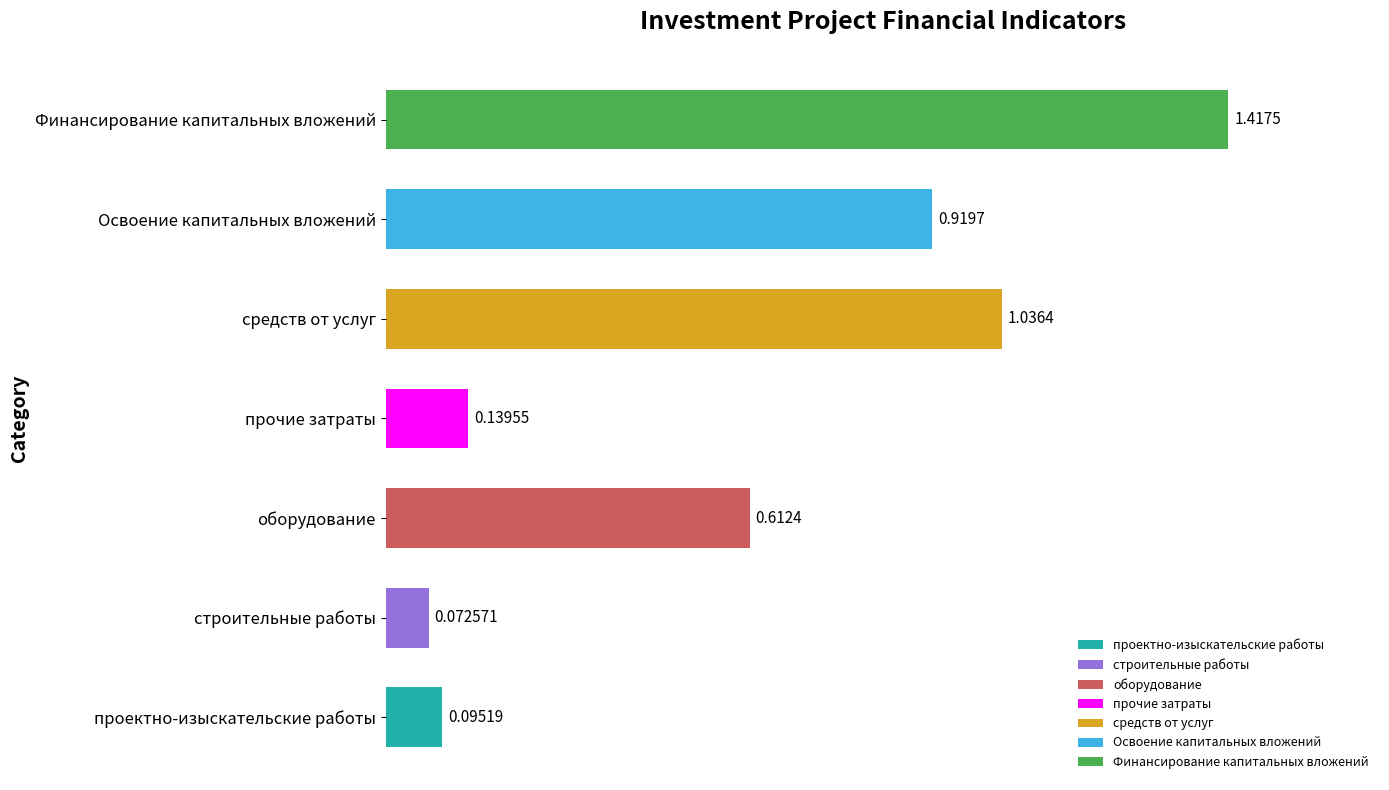

Rank the categories by value from lowest to highest.

строительные работы, проектно-изыскательские работы, прочие затраты, оборудование, Освоение капитальных вложений, средств от услуг, Финансирование капитальных вложений